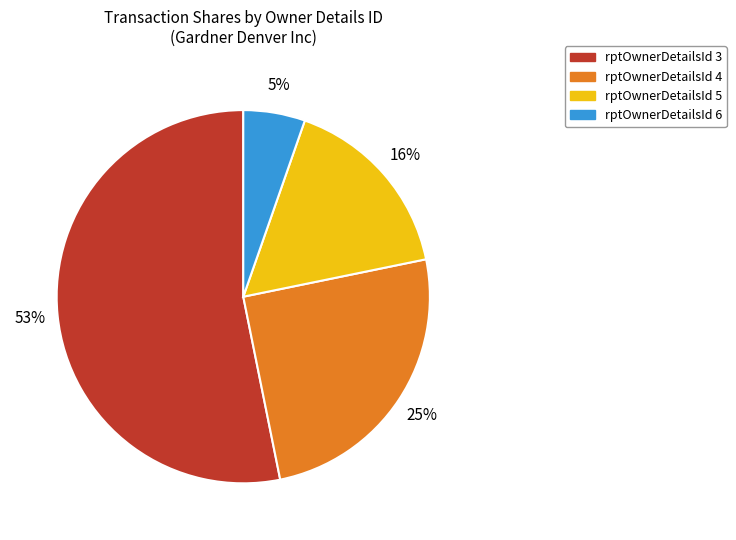

To the nearest percent, what is the difference between the largest and smallest slice percentages?

48%